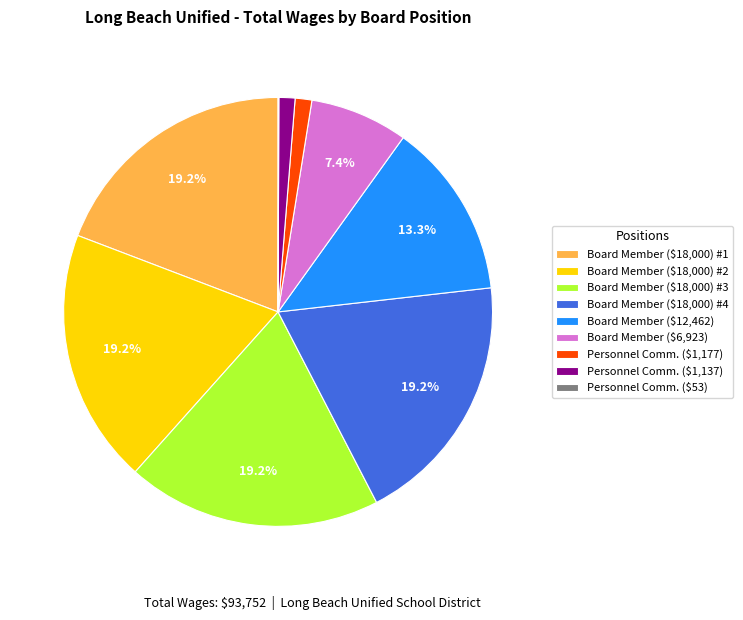

Does any single category account for the majority?

No